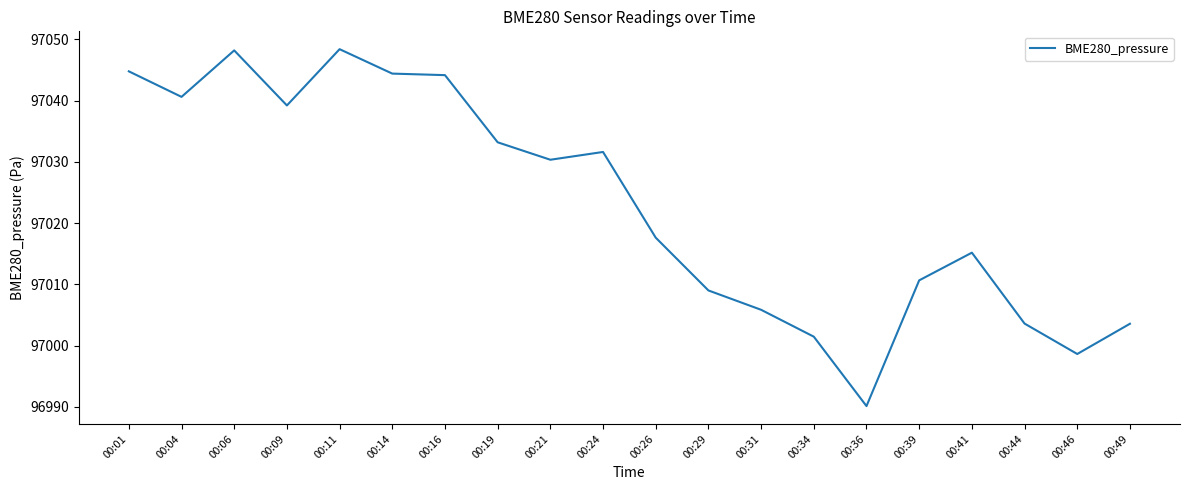

What is the maximum value shown in the chart?

97048.4